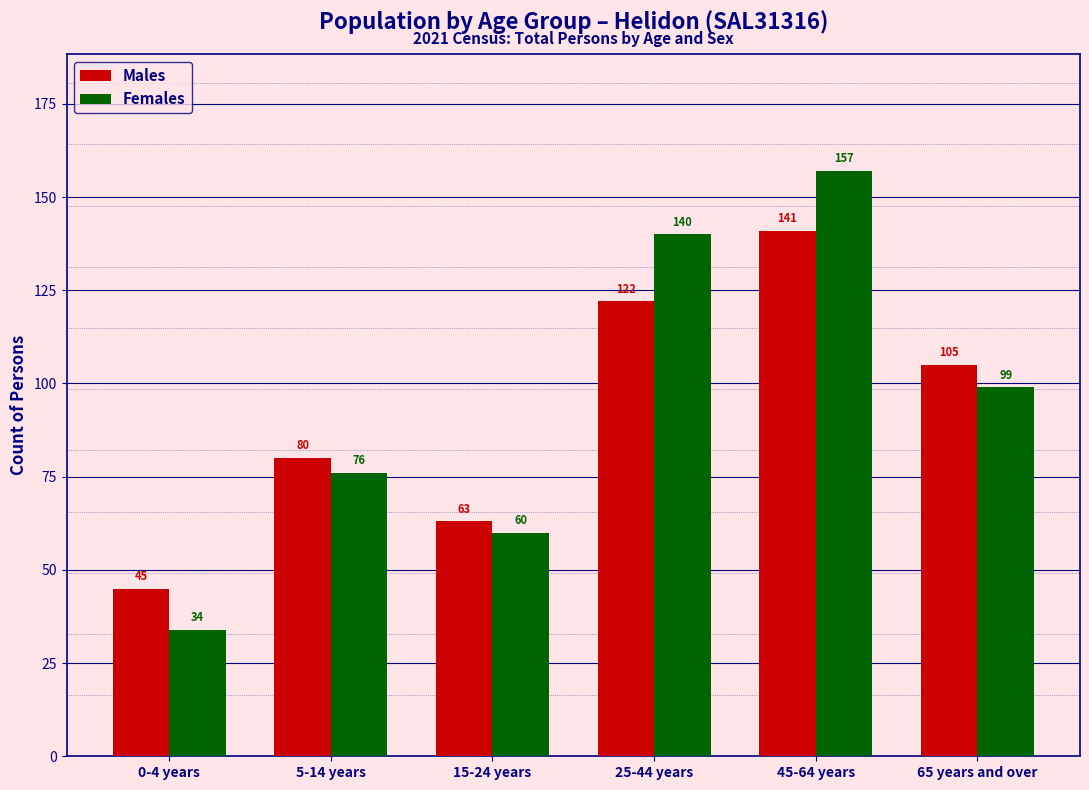

Reading right to left, extract all data points from this chart.

Males: 65 years and over=105	45-64 years=141	25-44 years=122	15-24 years=63	5-14 years=80	0-4 years=45
Females: 65 years and over=99	45-64 years=157	25-44 years=140	15-24 years=60	5-14 years=76	0-4 years=34